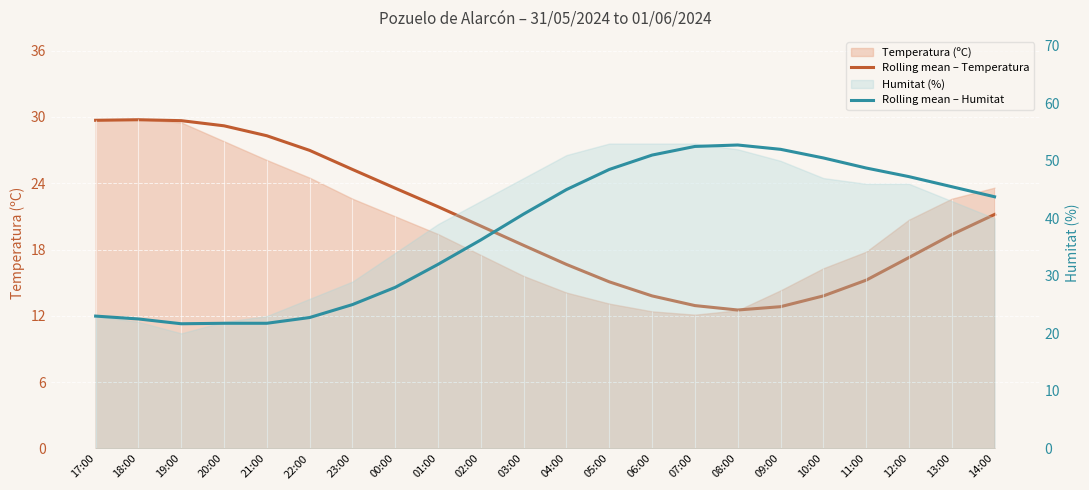

In Rolling mean – Temperatura, how many points are lower than both neighbors (excluding endpoints)?

1